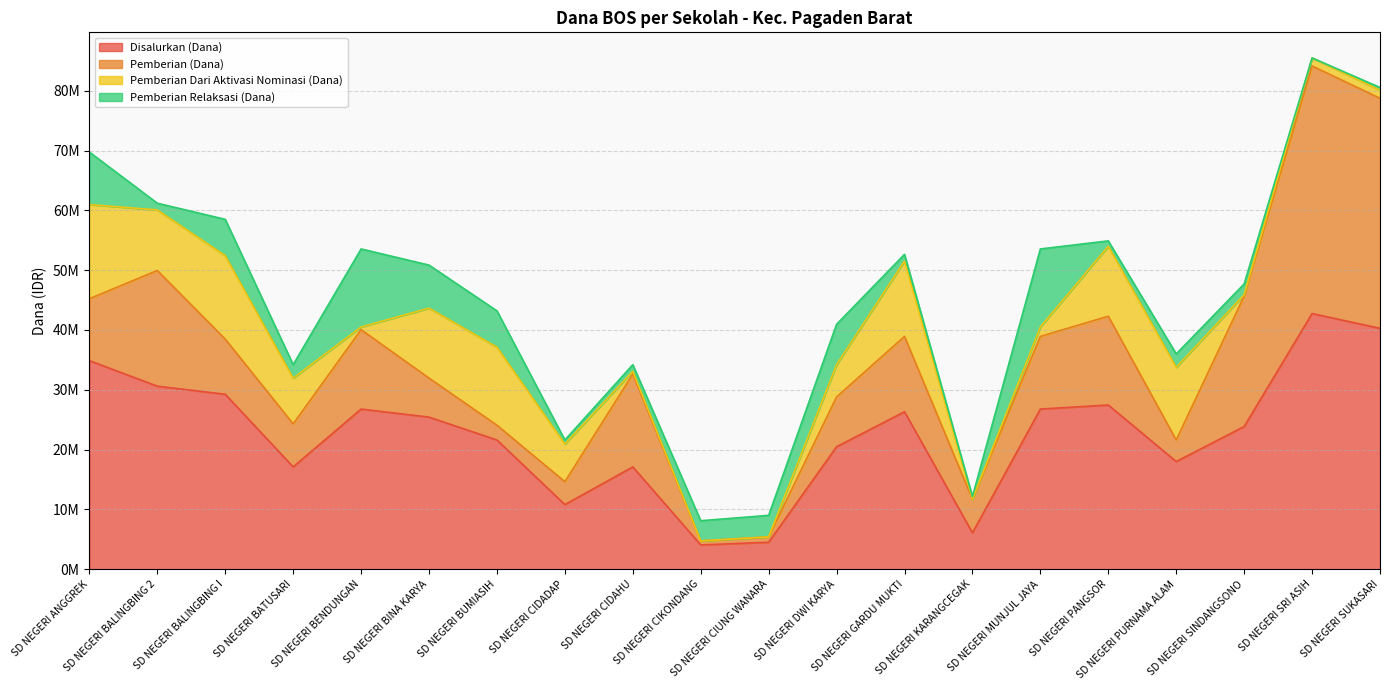

What is the highest value of the Pemberian Relaksasi (Dana) series?

13050000